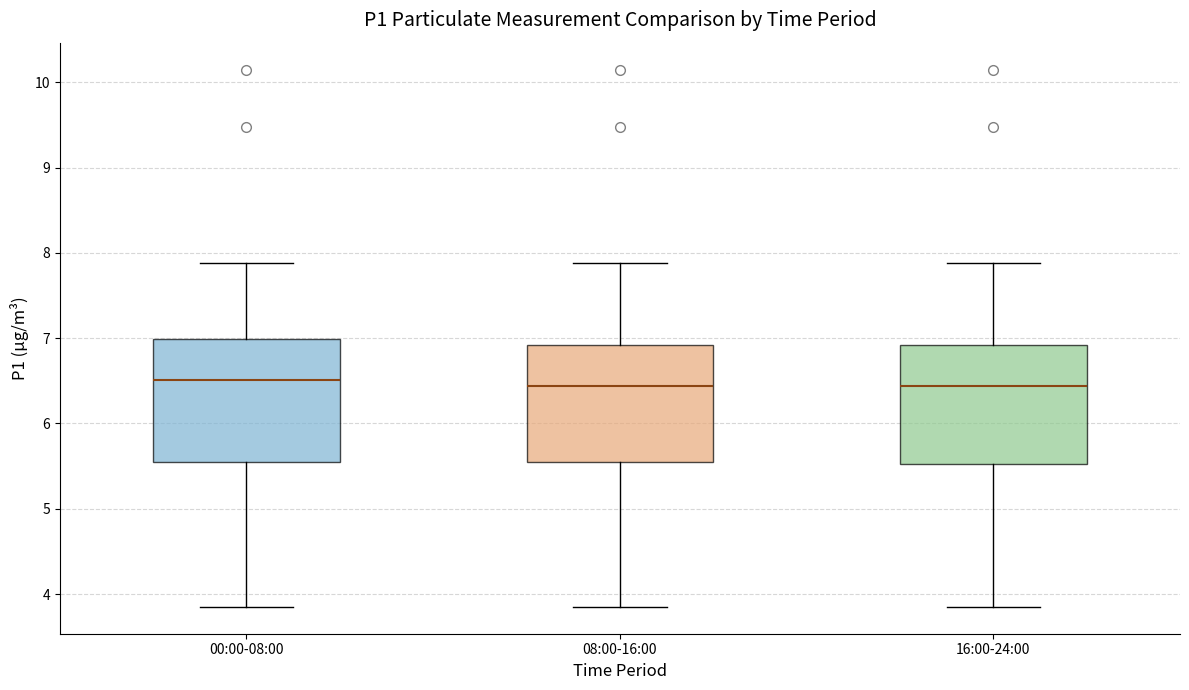

Reading left to right, read every box against the y-axis: the position of its median line, the range the box covers, and the ends of its whiskers. The values are not printed on the chart, so give them approximately, as read against the axis.

00:00-08:00: median 6.5, box 5.5 to 7.0, whiskers 3.9 to 7.9
08:00-16:00: median 6.4, box 5.5 to 6.9, whiskers 3.9 to 7.9
16:00-24:00: median 6.4, box 5.5 to 6.9, whiskers 3.9 to 7.9